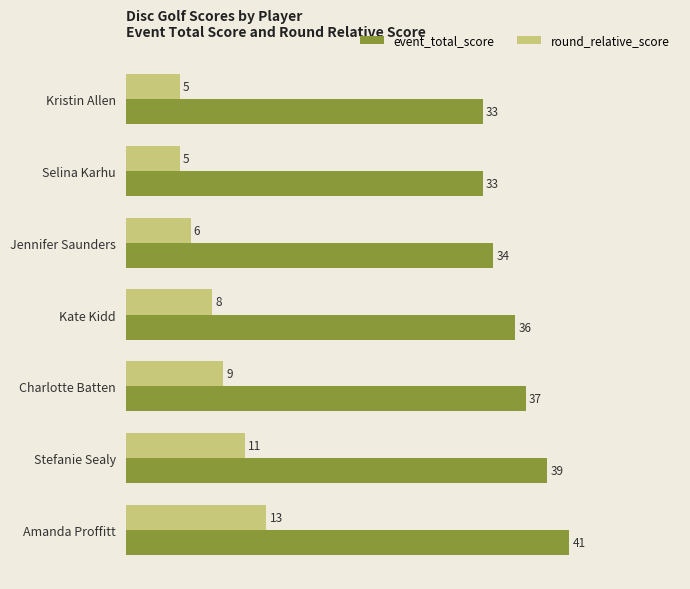

The round_relative_score series shows 12 at Kate Kidd. True or false?

False